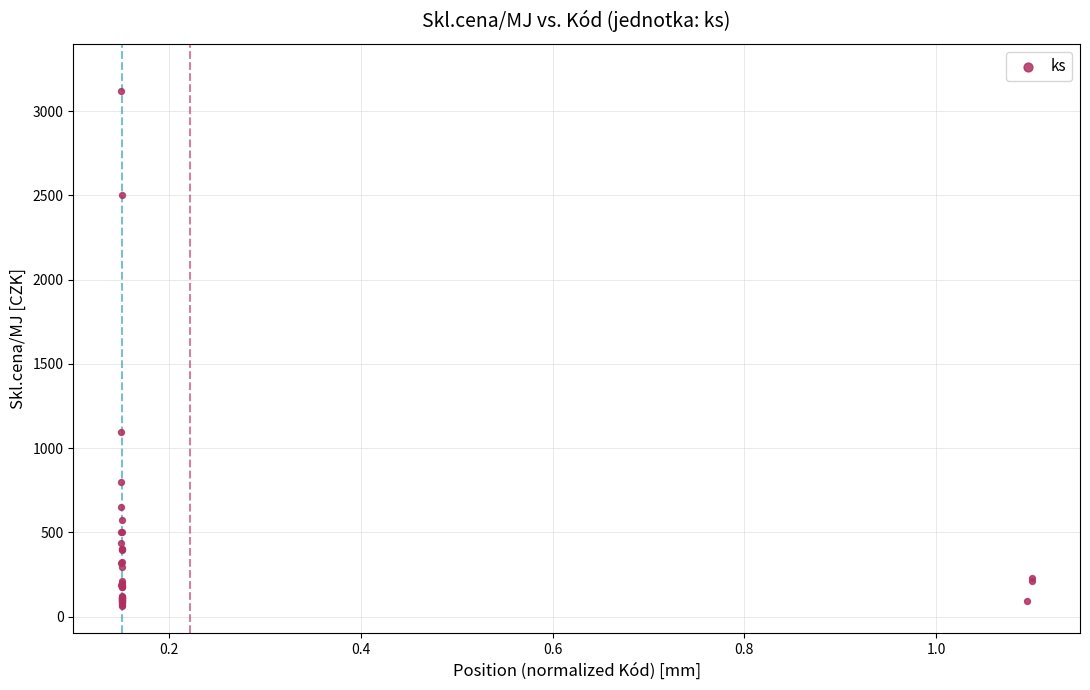

What Y value in the scatter plot is closest to 1593?

1097.8